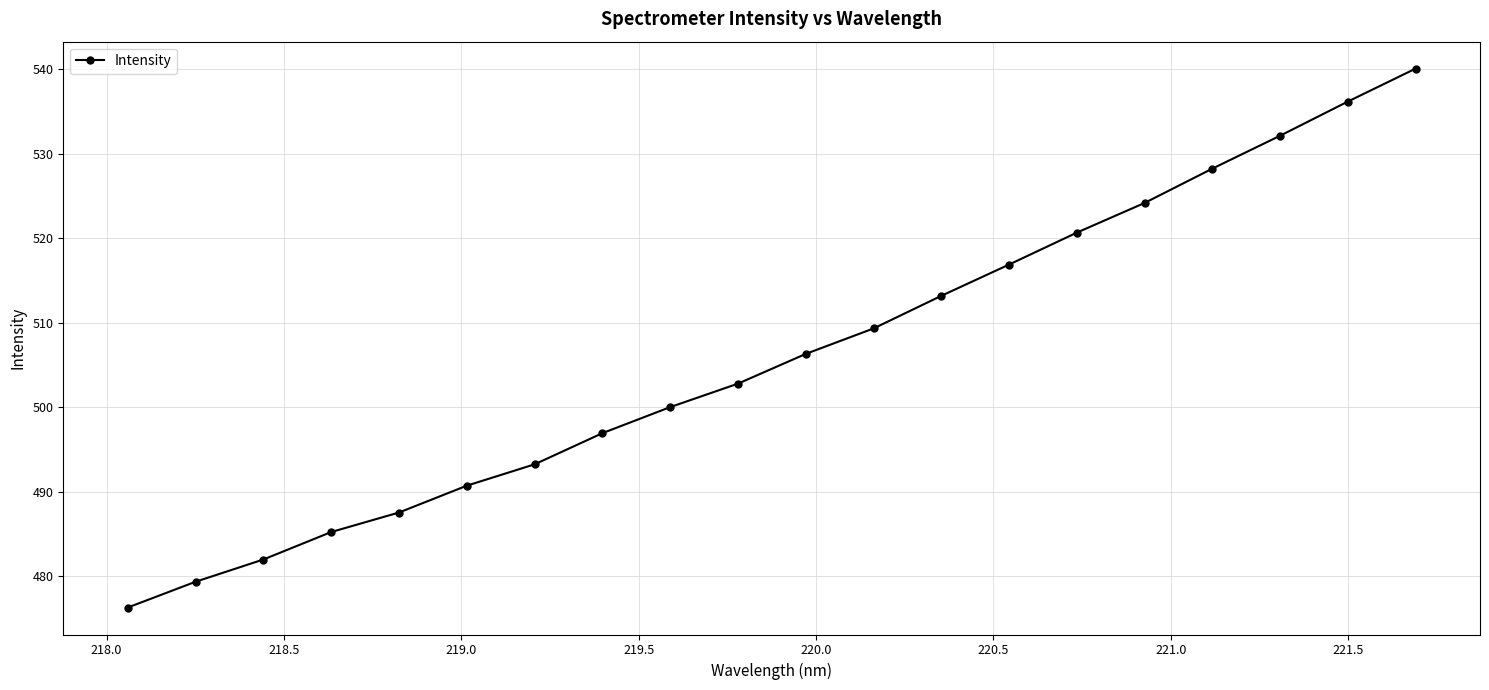

Is this an area chart (filled region under the line)?

No